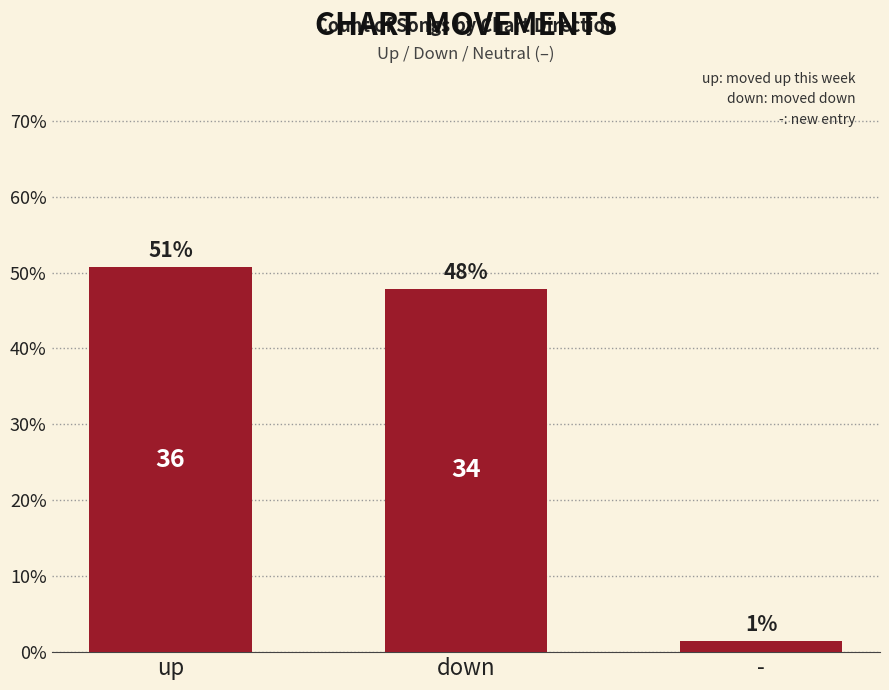

How many bars are there in total?

3